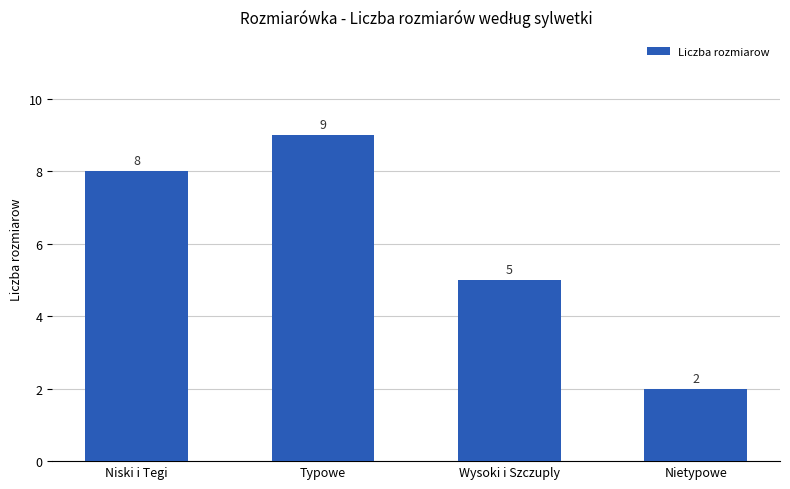

What is the minimum value shown in the chart?

2